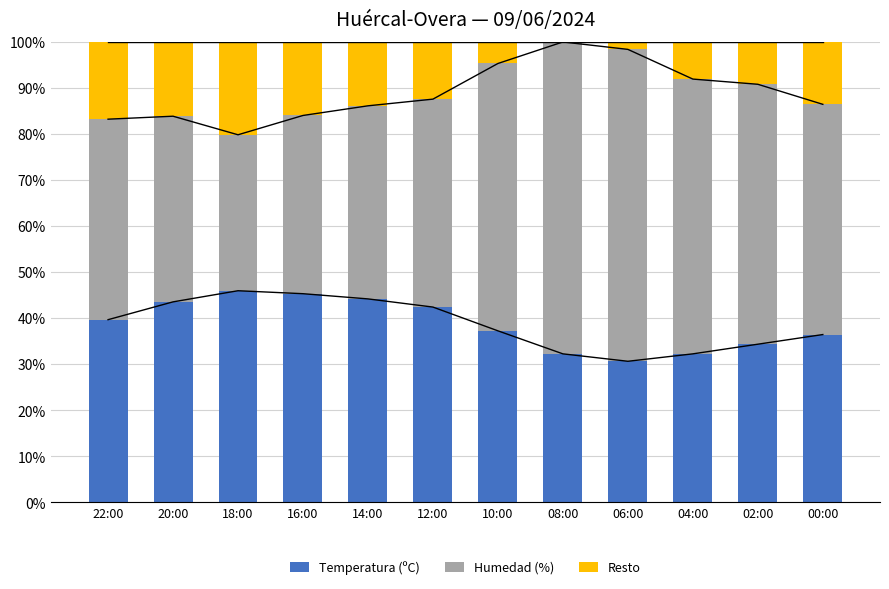

Reading right to left, transcribe all the data shown in this chart.

Temperatura (ºC): 36.5	34.4	32.3	30.6	32.3	37.3	42.4	44.2	45.3	46.0	43.5	39.7
Humedad (%): 50.0	56.5	59.7	67.7	67.7	58.1	45.2	41.9	38.7	33.9	40.3	43.5
Resto: 13.5	9.2	8.1	1.6	0.0	4.7	12.4	13.9	16.0	20.2	16.1	16.8